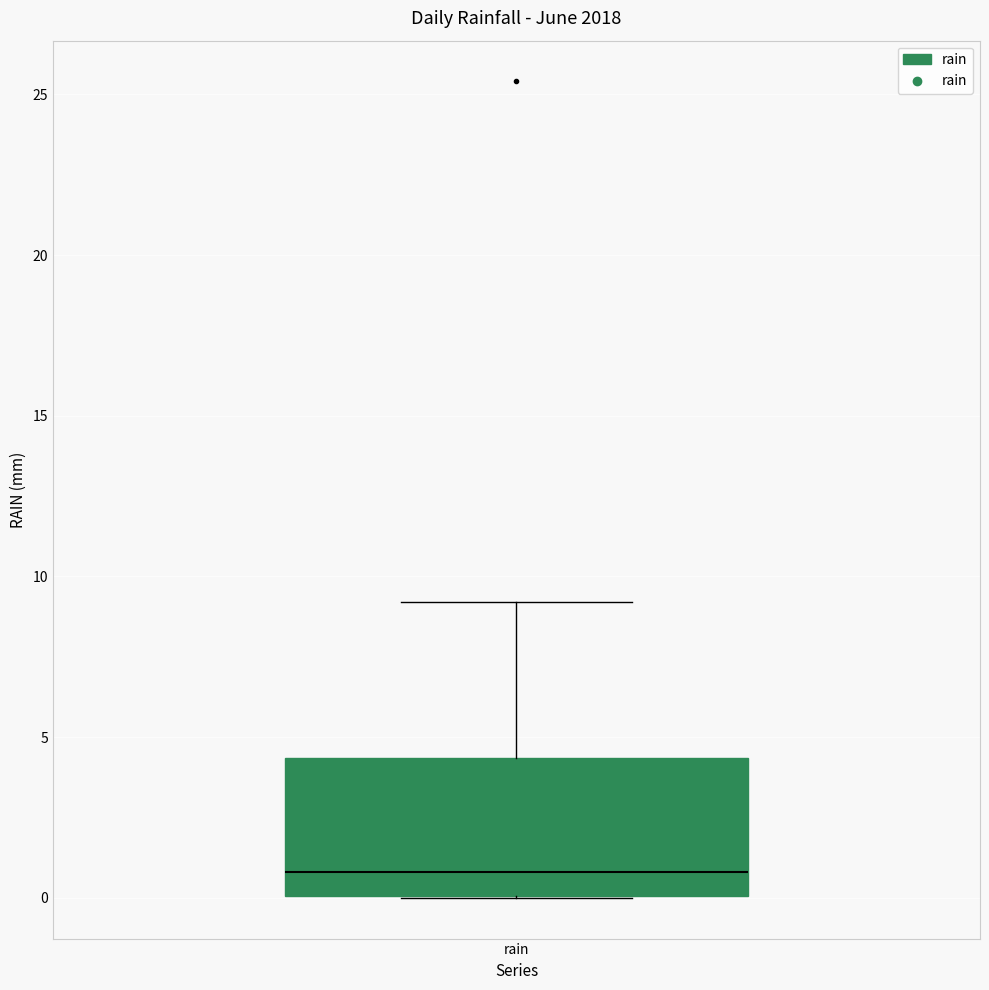

Where is the lower edge of the box for rain on the y-axis? The values are not printed on the chart, so give them approximately, as read against the axis.

0.0